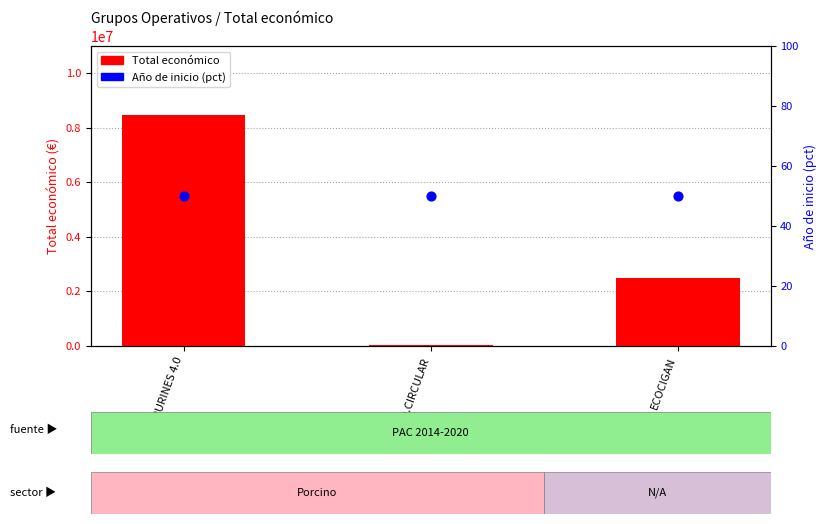

What is the total value across all series at ECOCIGAN?

2483764